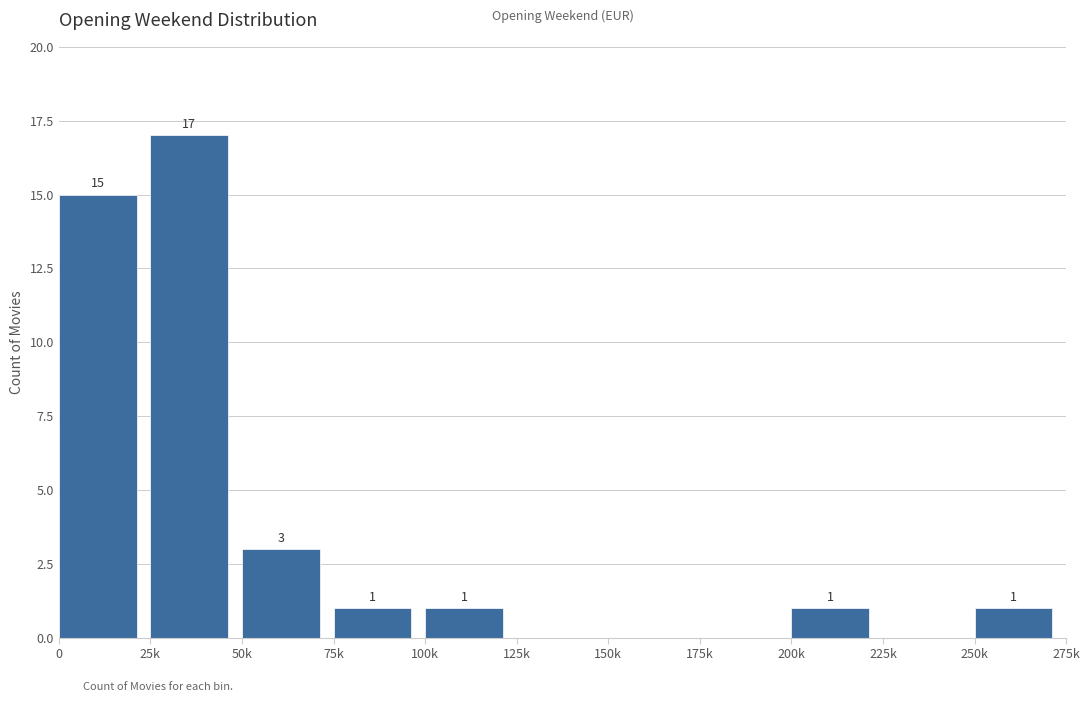

Reading left to right, extract all data points from this chart.

0=15	25k=17	50k=3	75k=1	100k=1	125k=0	150k=0	175k=0	200k=1	225k=0	250k=1